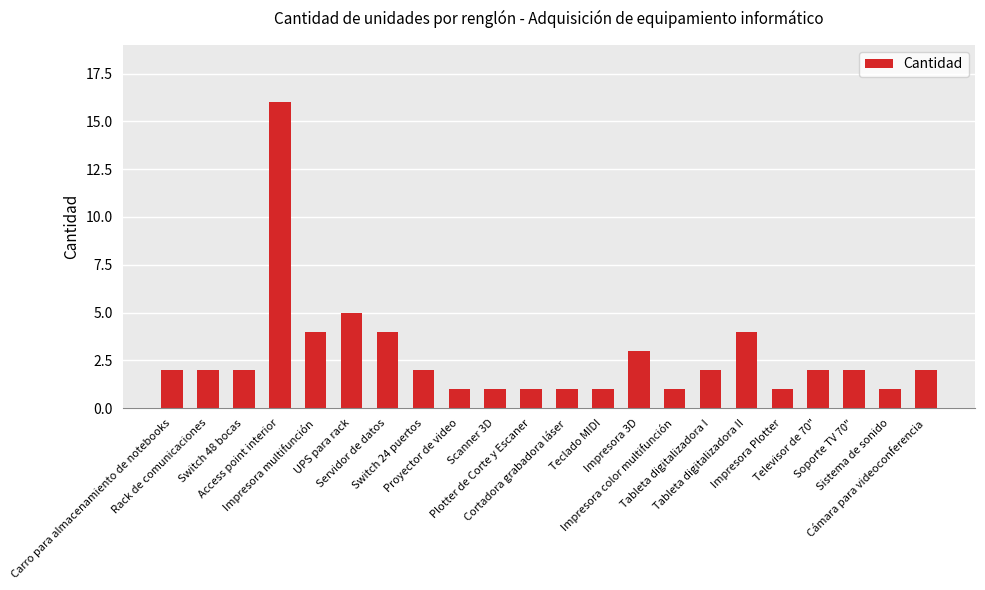

Approximately how many times larger is the value at Teclado MIDI compared to Proyector de video?

1.0